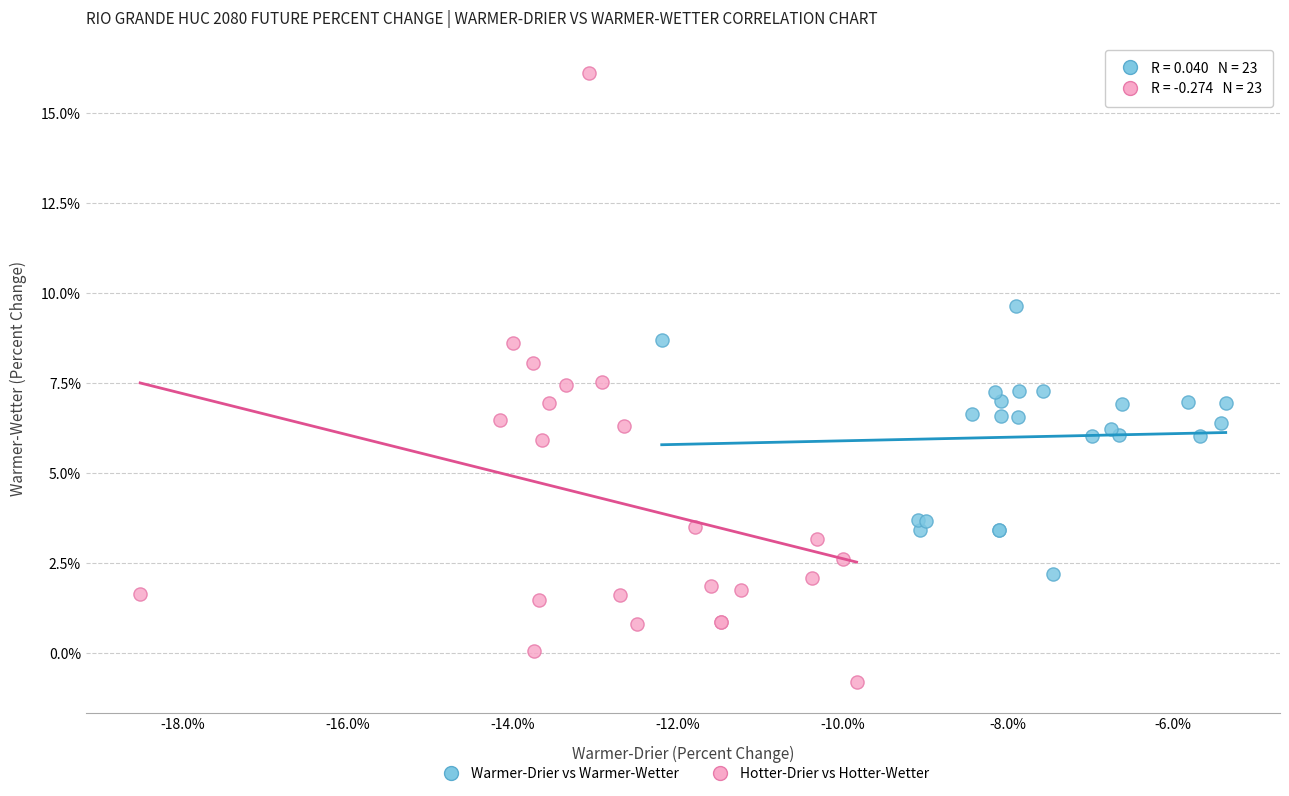

What are all the series names shown in the legend?

Warmer-Drier vs Warmer-Wetter, Hotter-Drier vs Hotter-Wetter